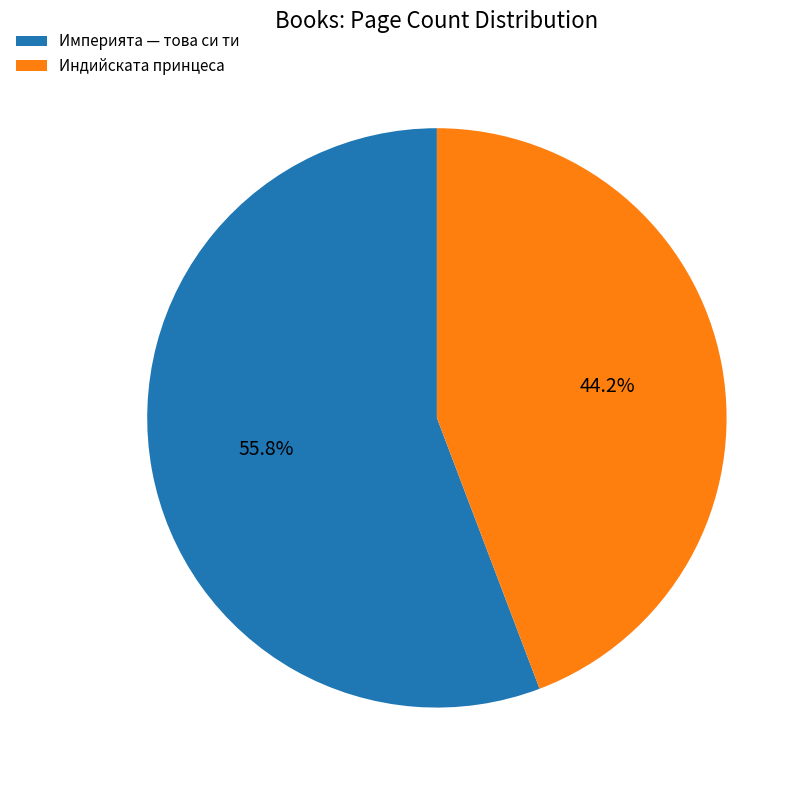

Which slice is the smallest?

Индийската принцеса